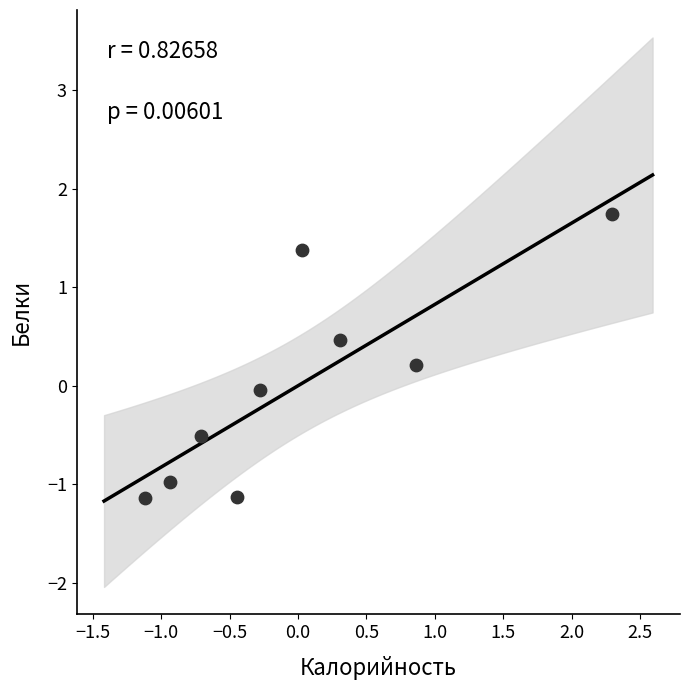

What is the range of X values (max minus min)?

3.4